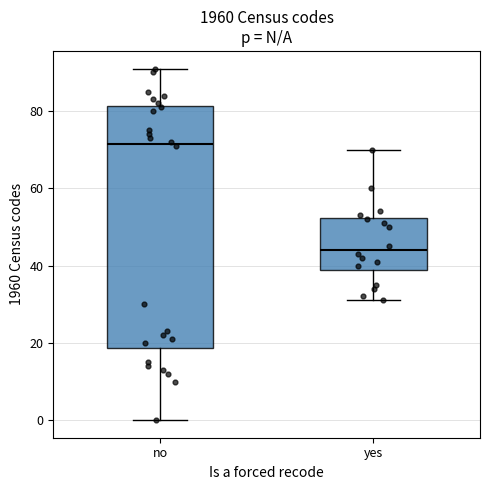

Reading left to right, transcribe this box plot: for each box, give where its median line is, the range the box spans, and where its two whiskers end, as read against the y-axis. The values are not printed on the chart, so give them approximately, as read against the axis.

no: median 72, box 18 to 82, whiskers 0 to 92
yes: median 44, box 38 to 52, whiskers 32 to 70